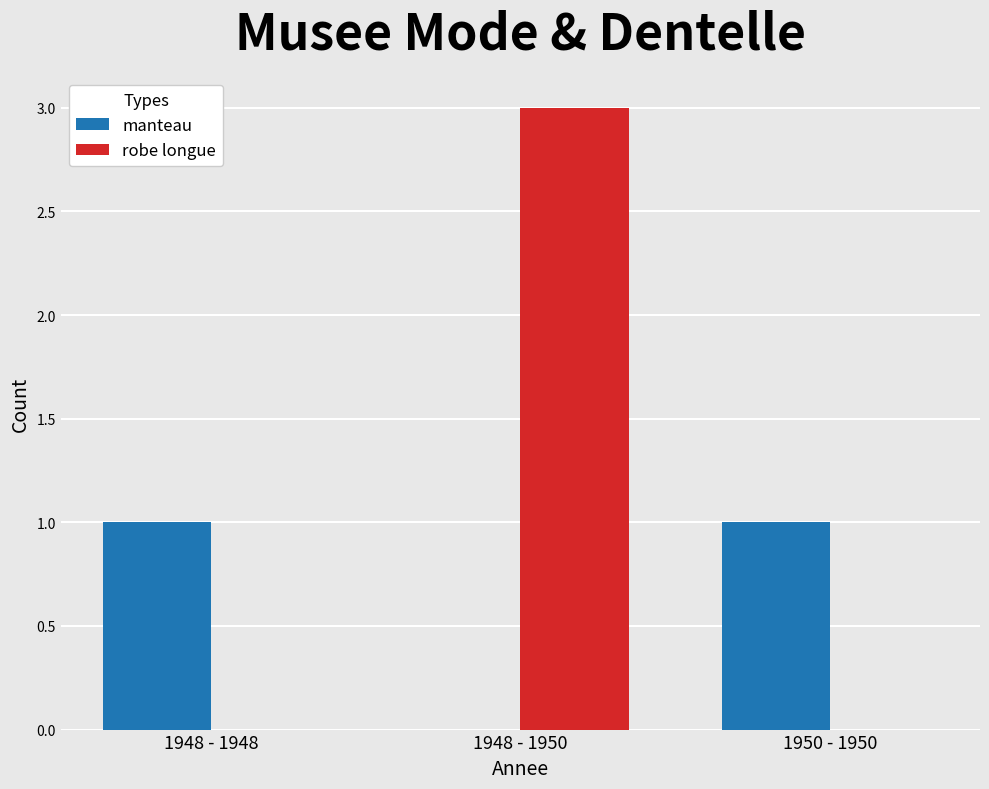

Reading left to right, list all the values displayed in this chart.

manteau: 1	0	1
robe longue: 0	3	0